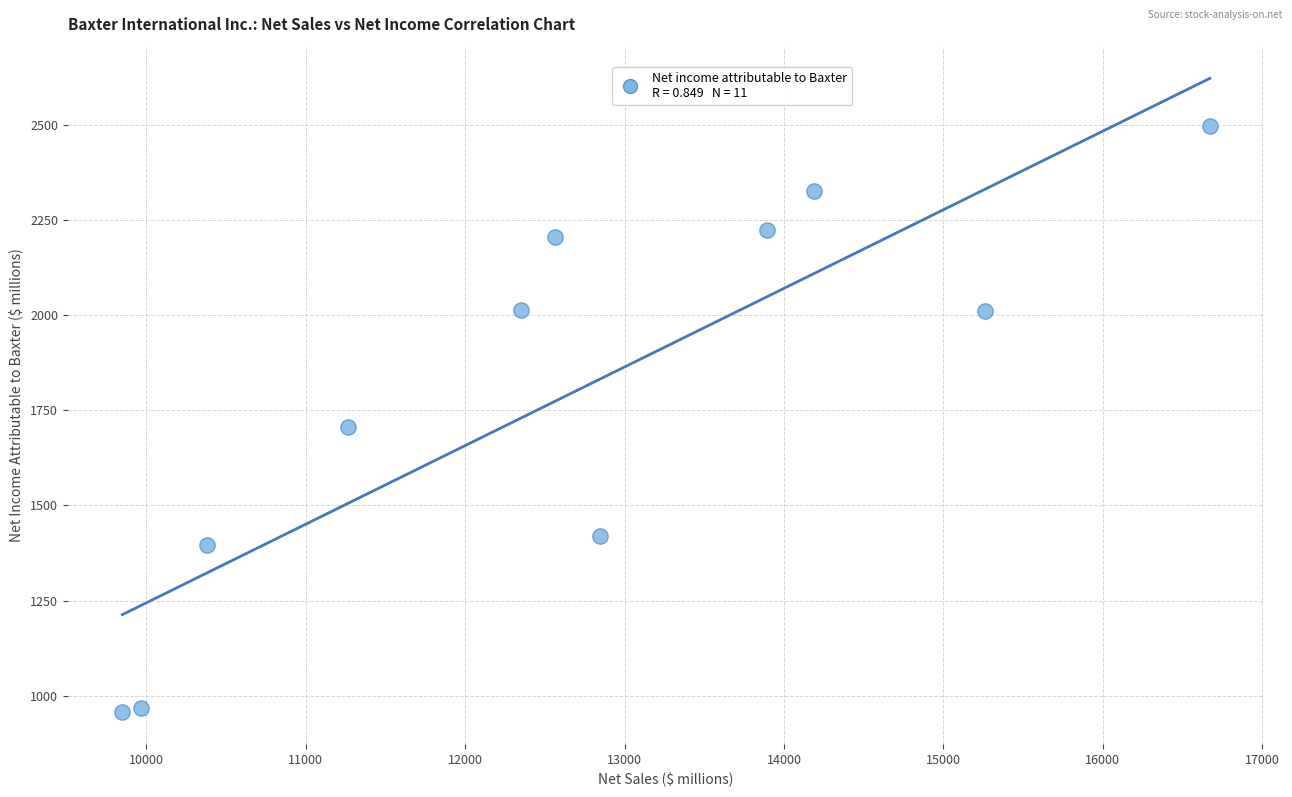

What Y value in the scatter plot is closest to 1726?

1707